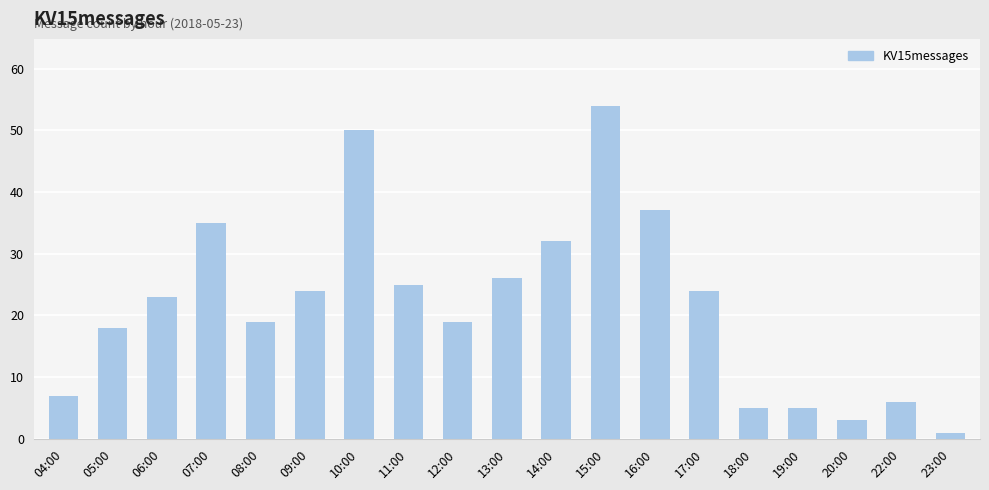

What is the smallest value displayed?

1